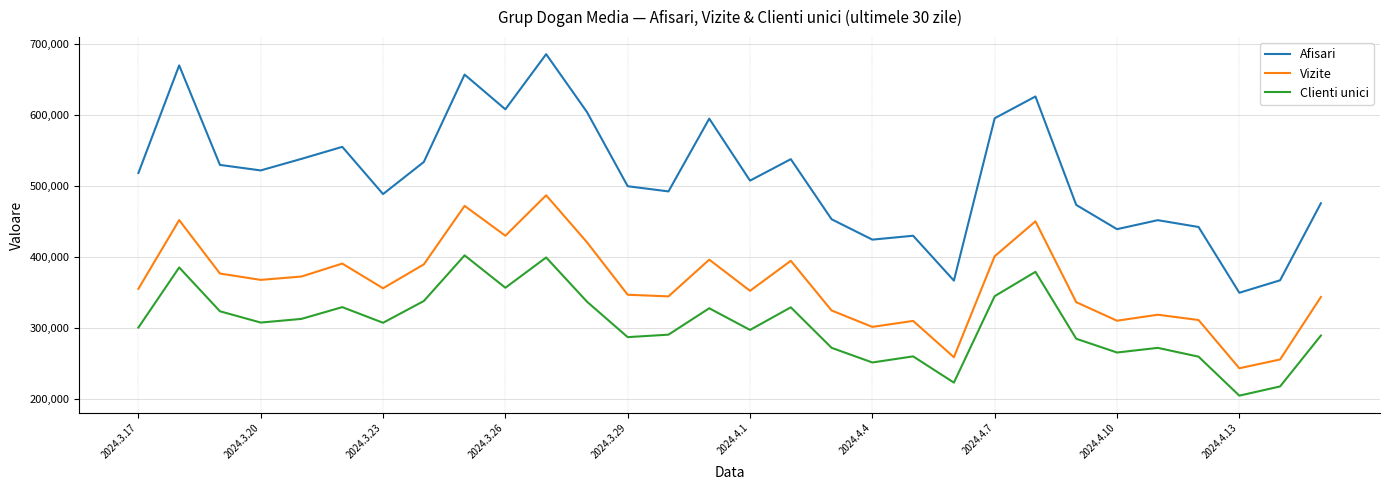

List the series in order of their peak value, highest first.

Afisari, Vizite, Clienti unici